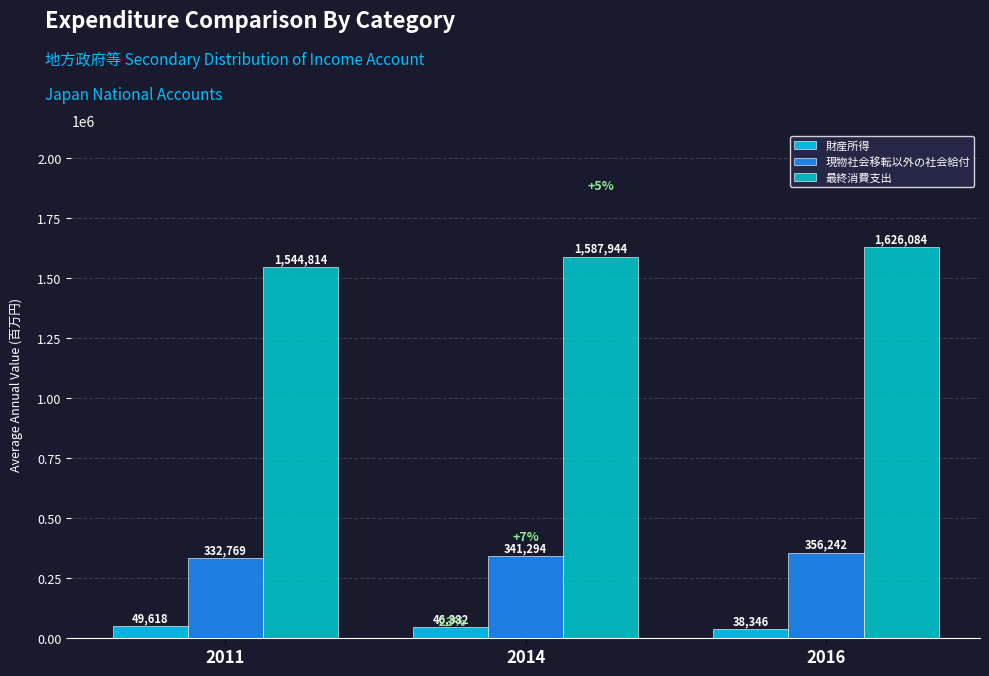

Are the bars grouped side by side (vs. stacked)?

Yes